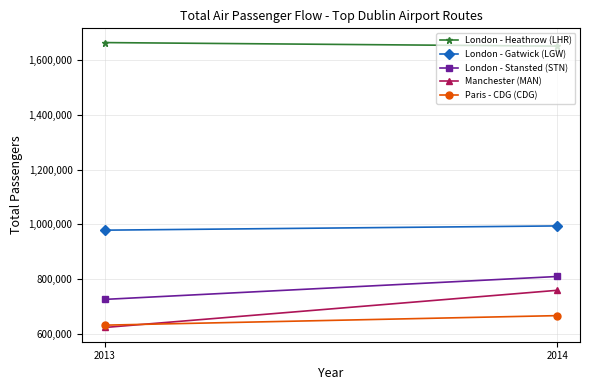

Is the value of London - Stansted (STN) at 2013 greater than the value of Manchester (MAN) at 2013?

Yes